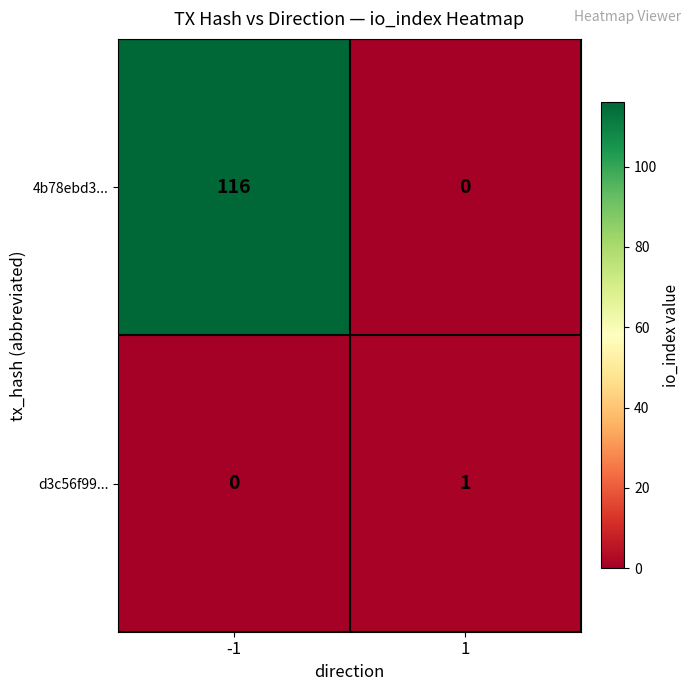

What is the greatest value displayed?

116